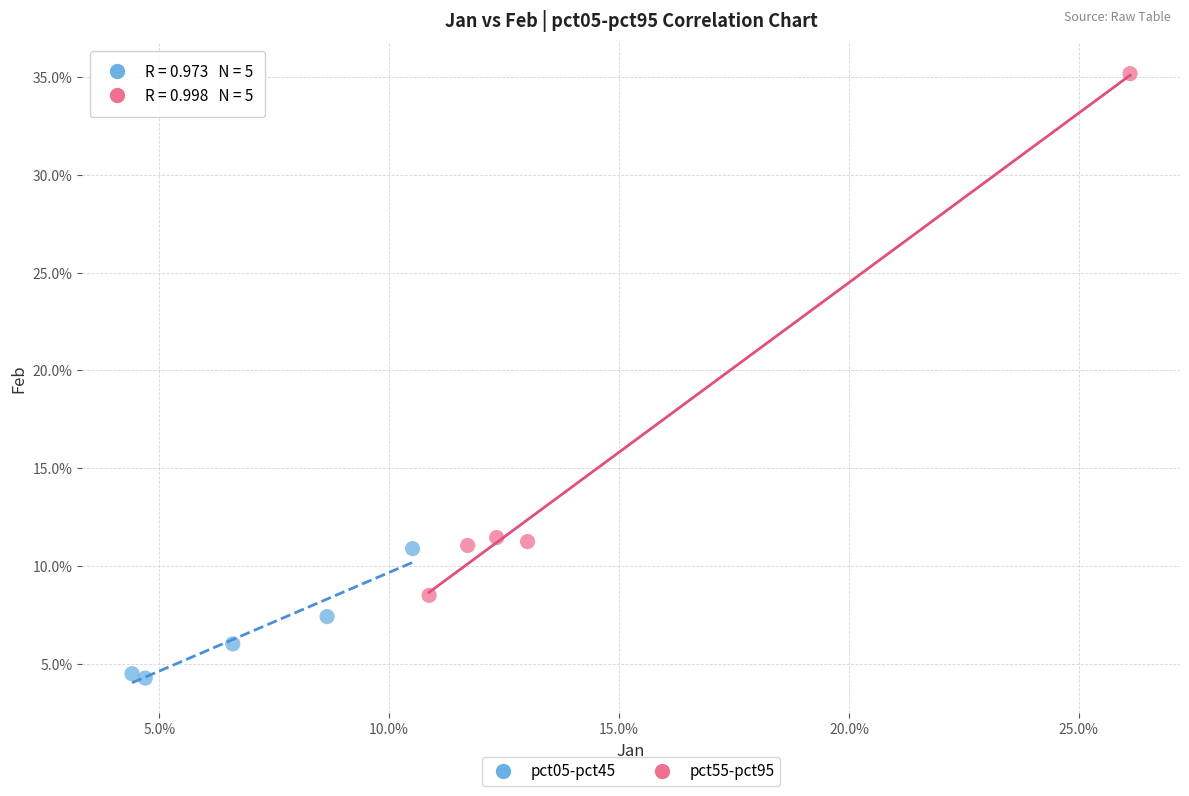

Which series contains the lowest Y value?

pct05-pct45